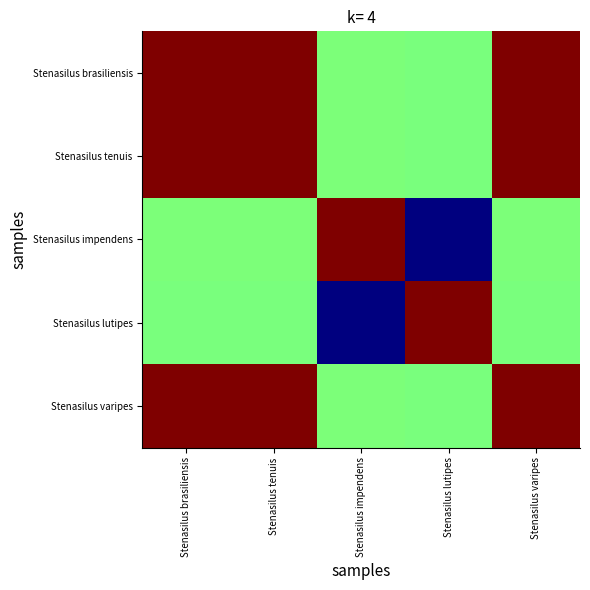

Which series has the largest total across all categories?

Stenasilus tenuis